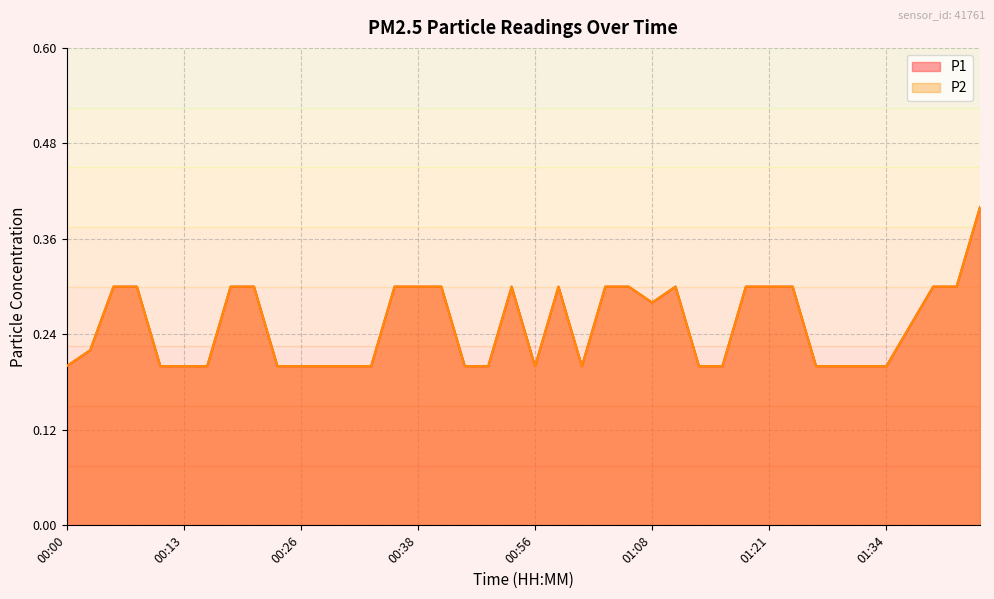

What is the sum of all P1 values?

10.1